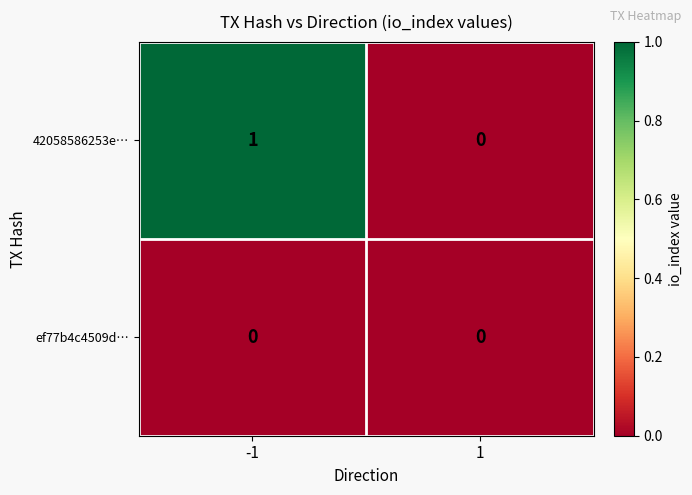

Which series has the largest total across all categories?

42058586253e…